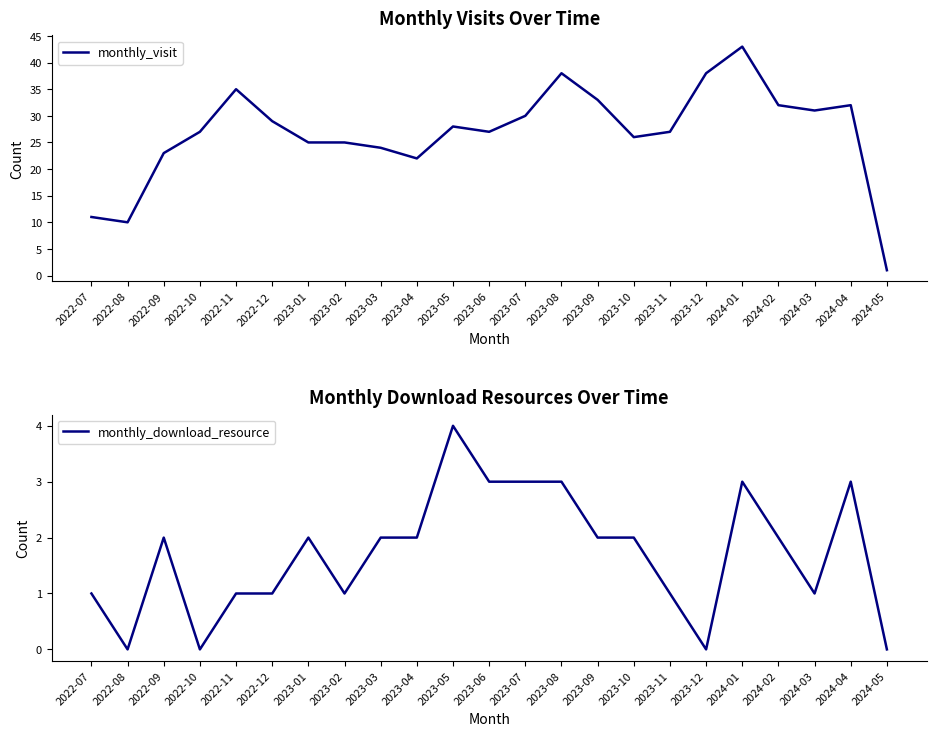

What is the sum of all monthly_visit values?

617